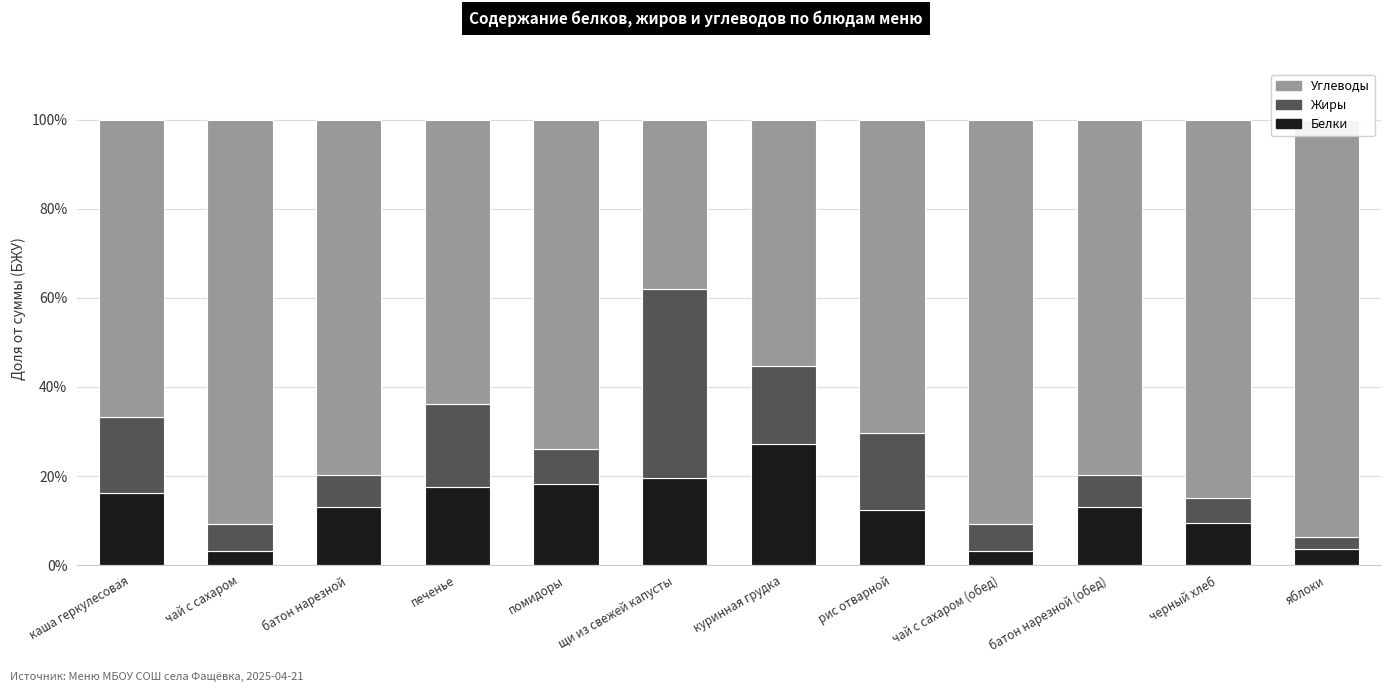

What are all the series names shown in the legend?

Белки, Жиры, Углеводы